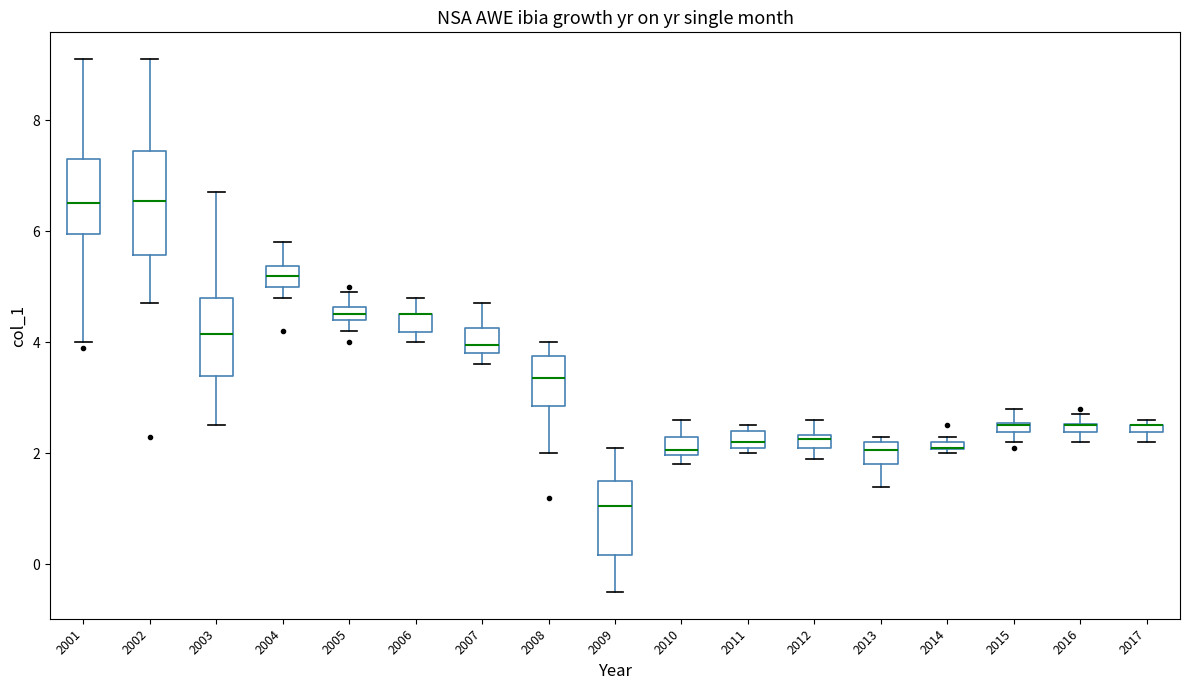

Comparing the boxes themselves (not the whiskers), which one is the tallest?

2002